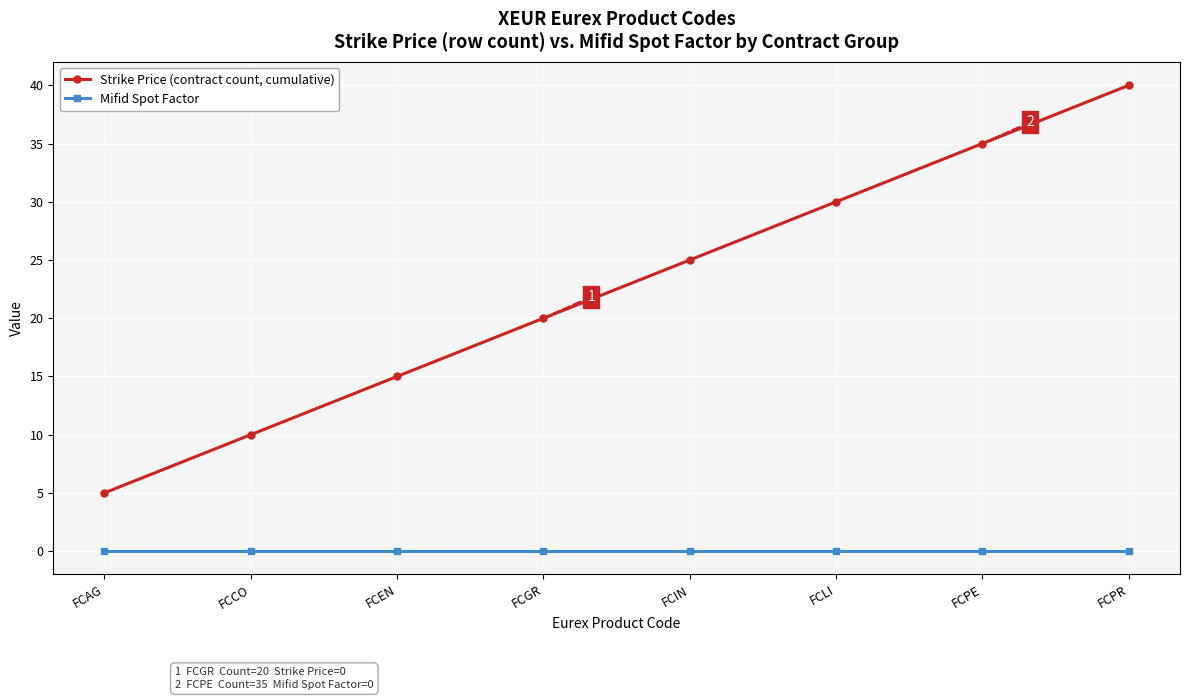

Which series changed the most between FCAG and FCEN?

Strike Price (contract count, cumulative)